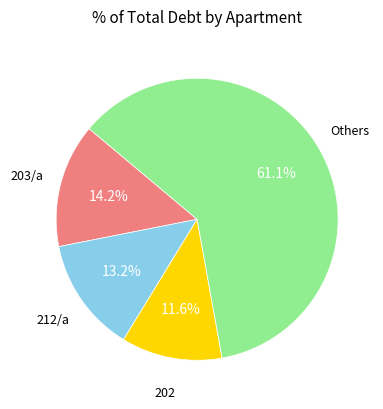

Is there any slice that represents more than half of the pie?

Yes